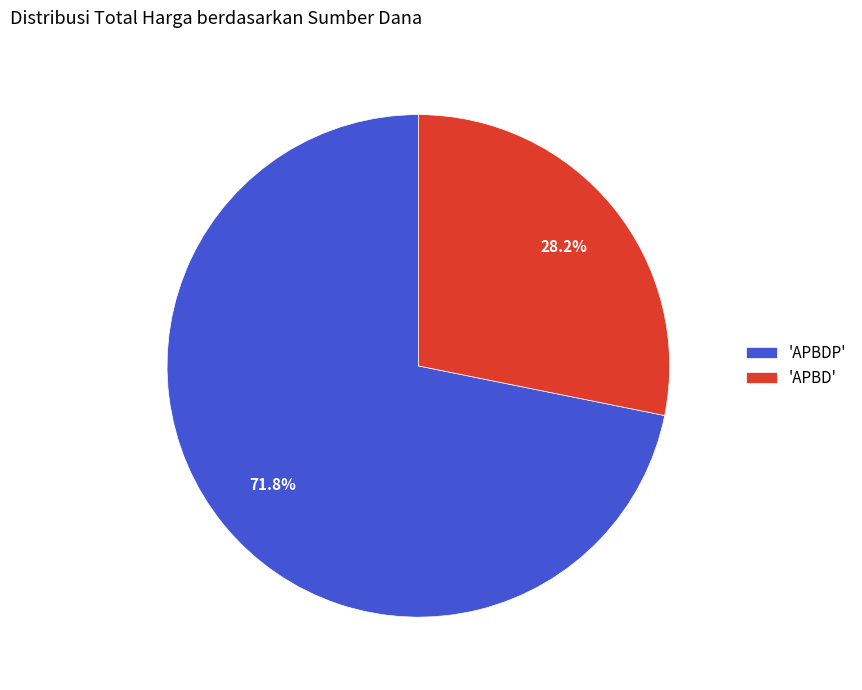

Does 'APBDP' represent more than half of the total?

Yes